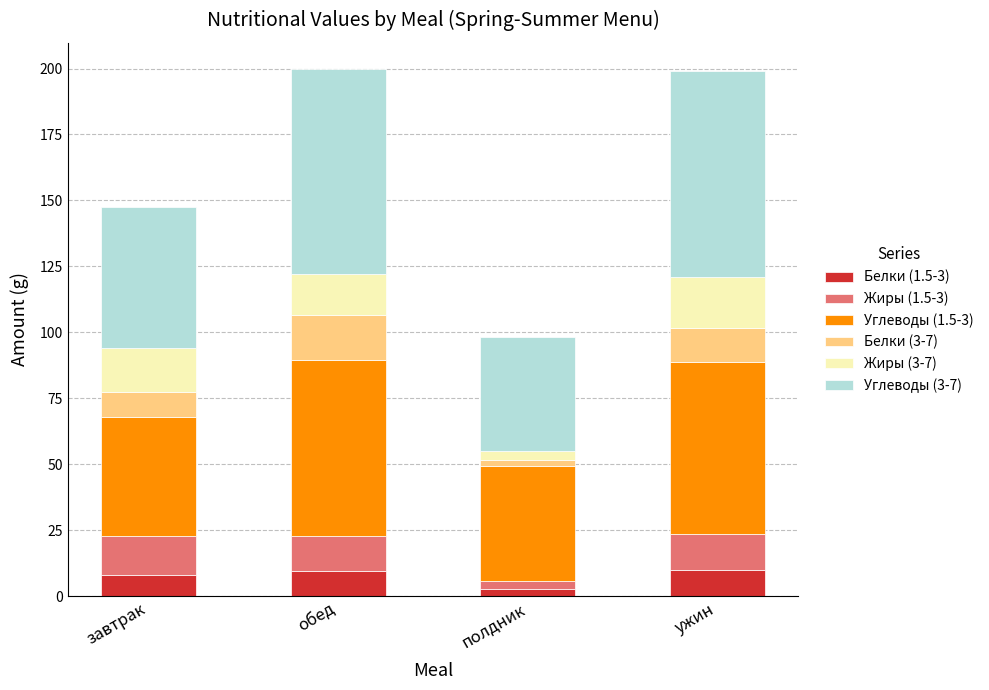

What are all the series names shown in the legend?

Белки (1.5-3), Жиры (1.5-3), Углеводы (1.5-3), Белки (3-7), Жиры (3-7), Углеводы (3-7)